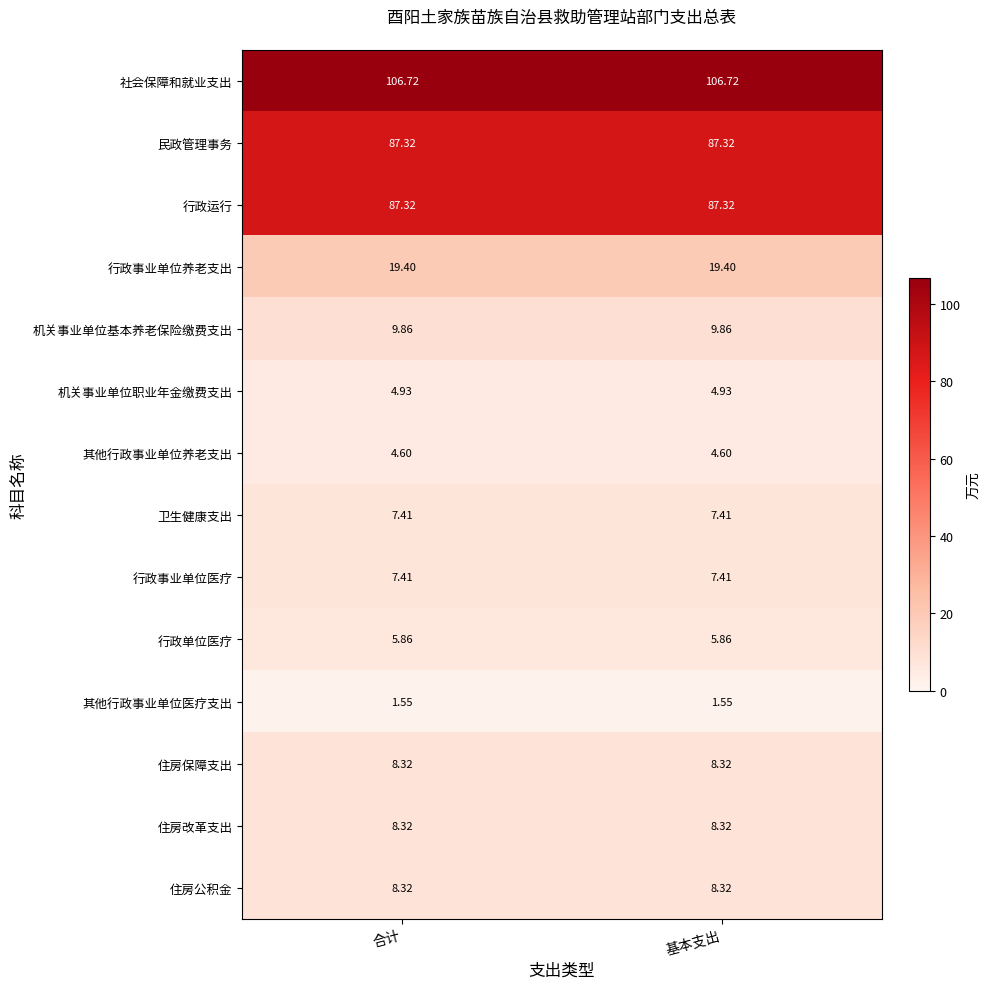

How many series are shown in this chart?

14